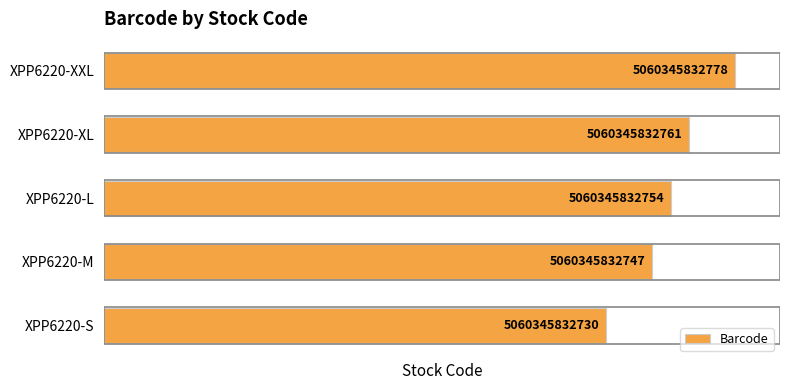

How many bars are there in total?

5